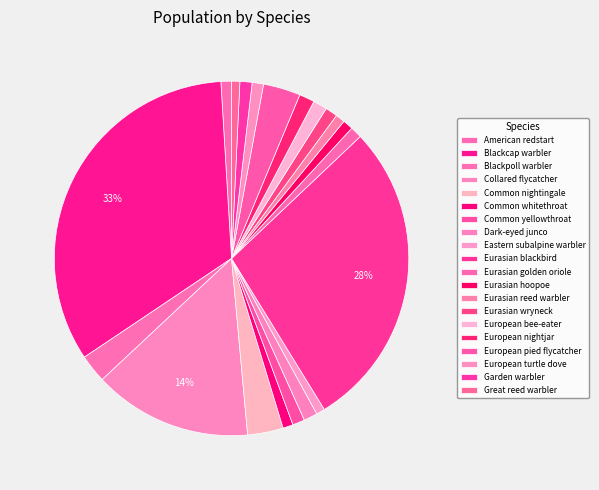

Combined, do European nightjar and European turtle dove account for over 50%?

No